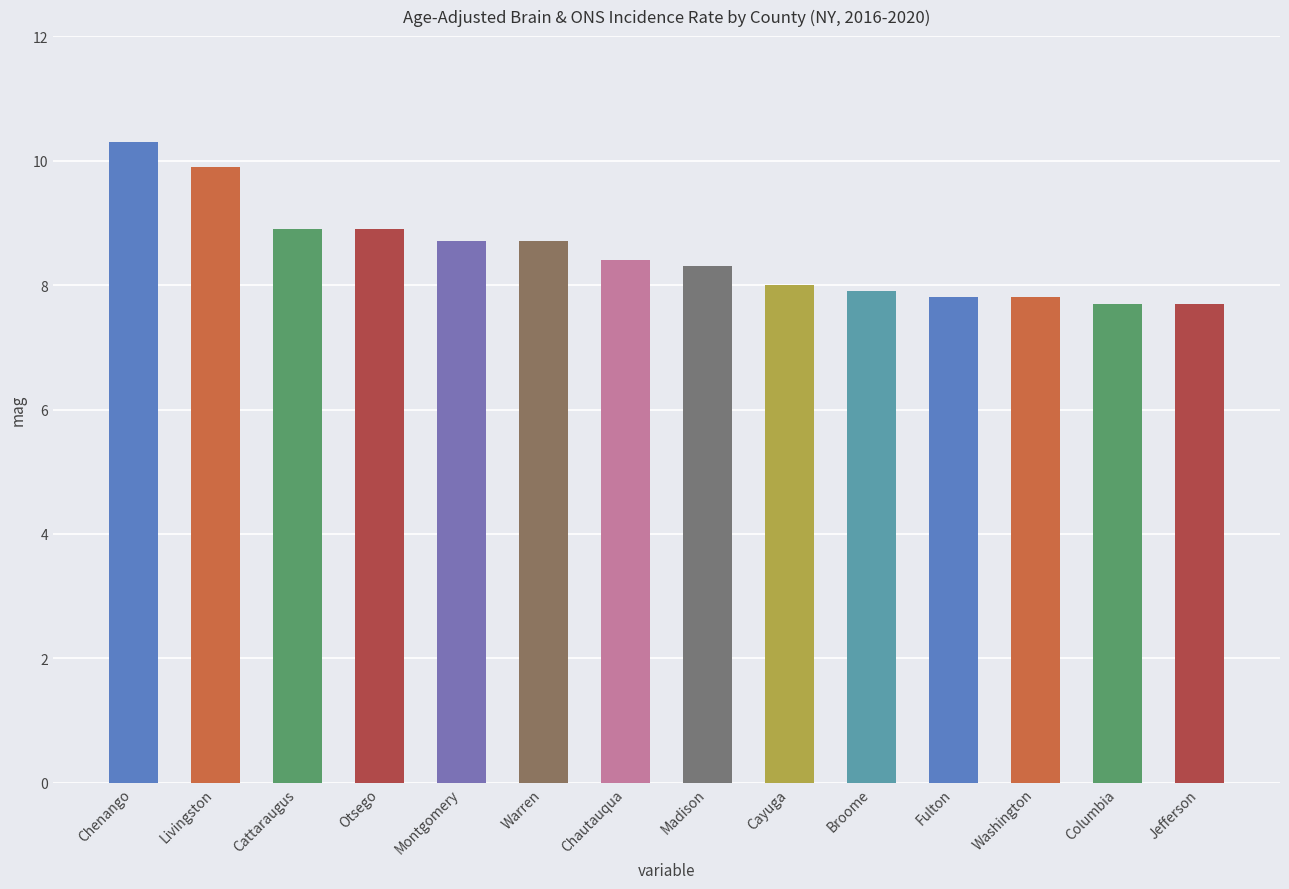

True or false: the data shows 7.7 at Columbia.

True